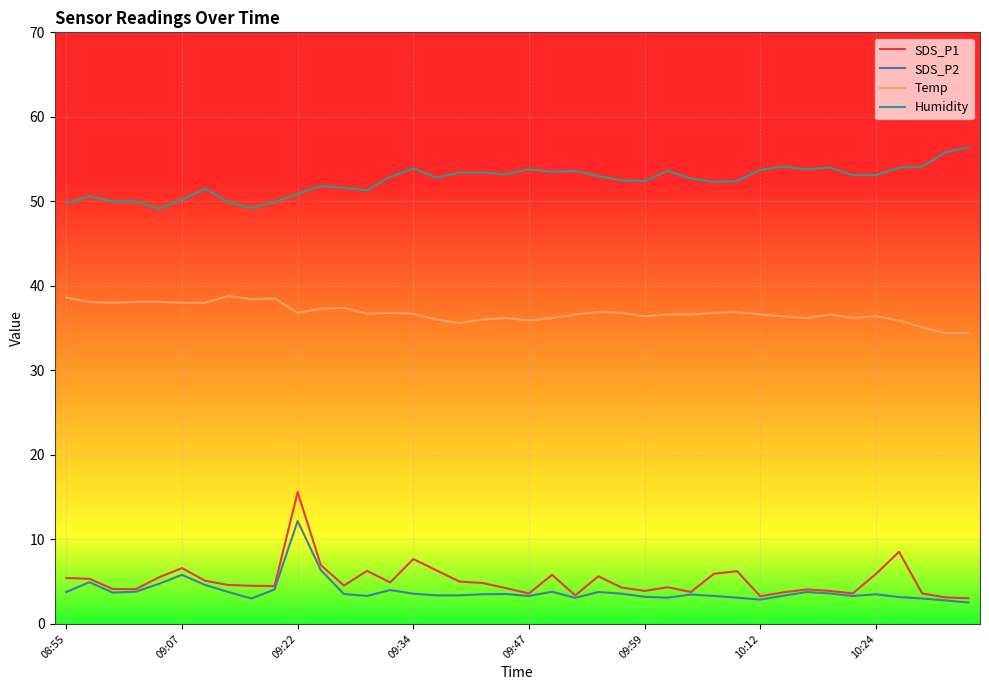

Which series has the largest total across all categories?

Humidity